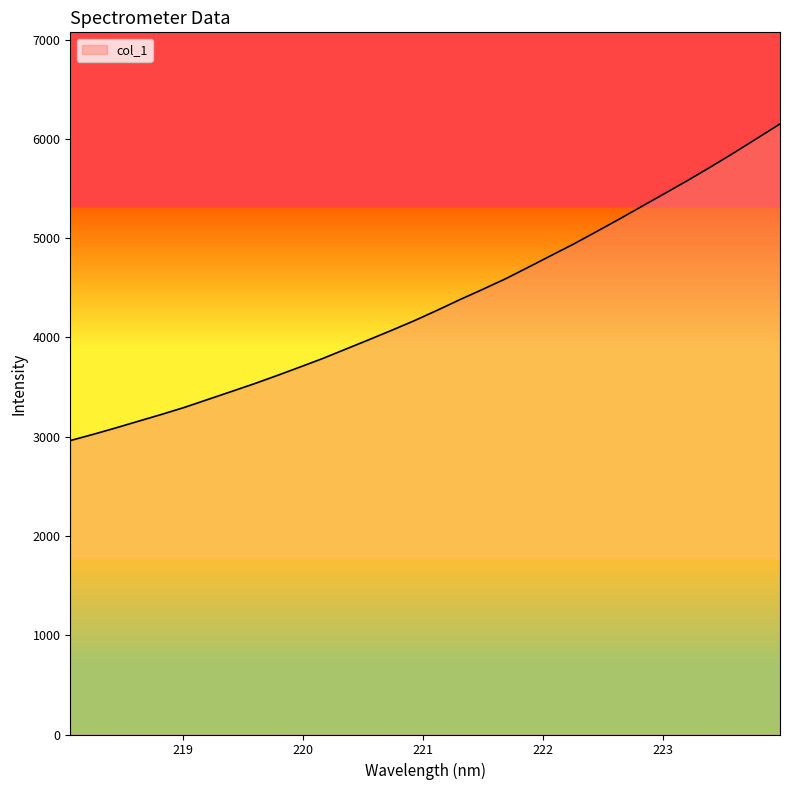

What is the minimum value shown in the chart?

2961.1